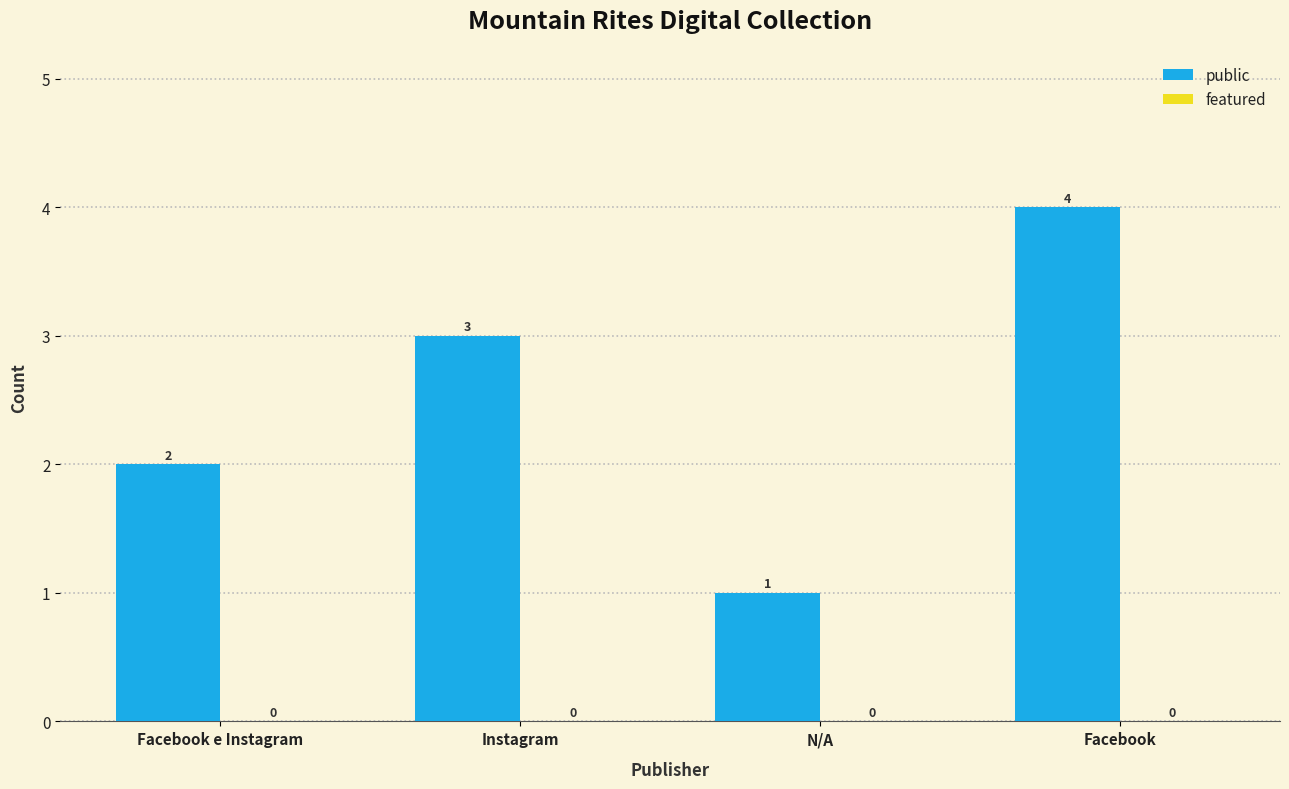

What position from the left is N/A?

3